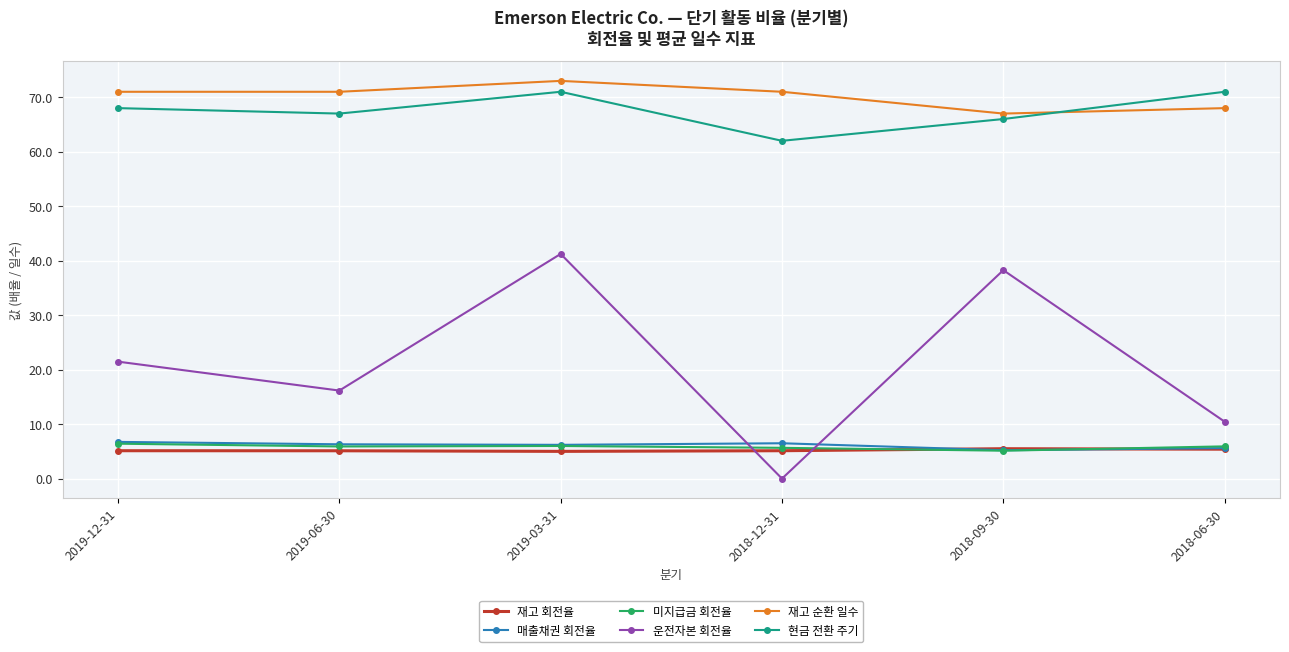

Which series has the largest total across all categories?

재고 순환 일수